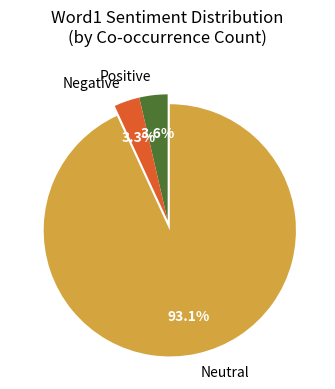

What is the largest slice in the pie chart?

Neutral